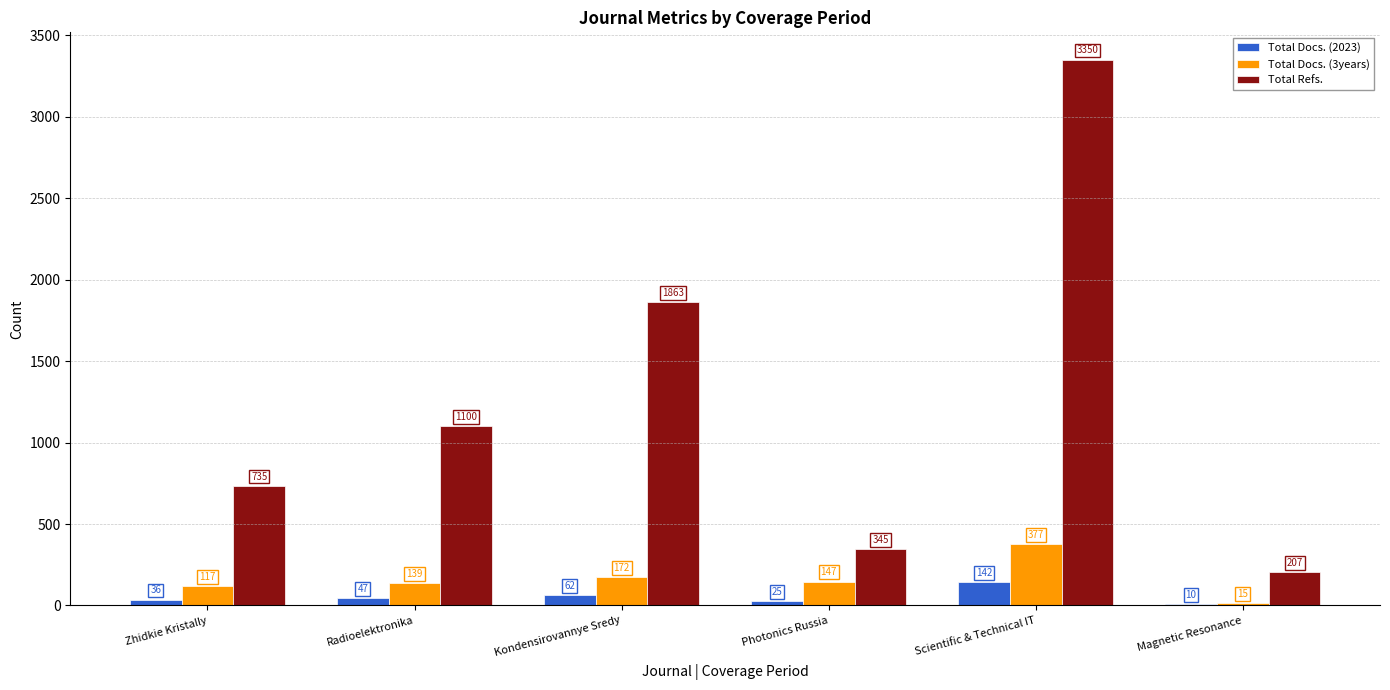

Count the number of categories in the chart.

6